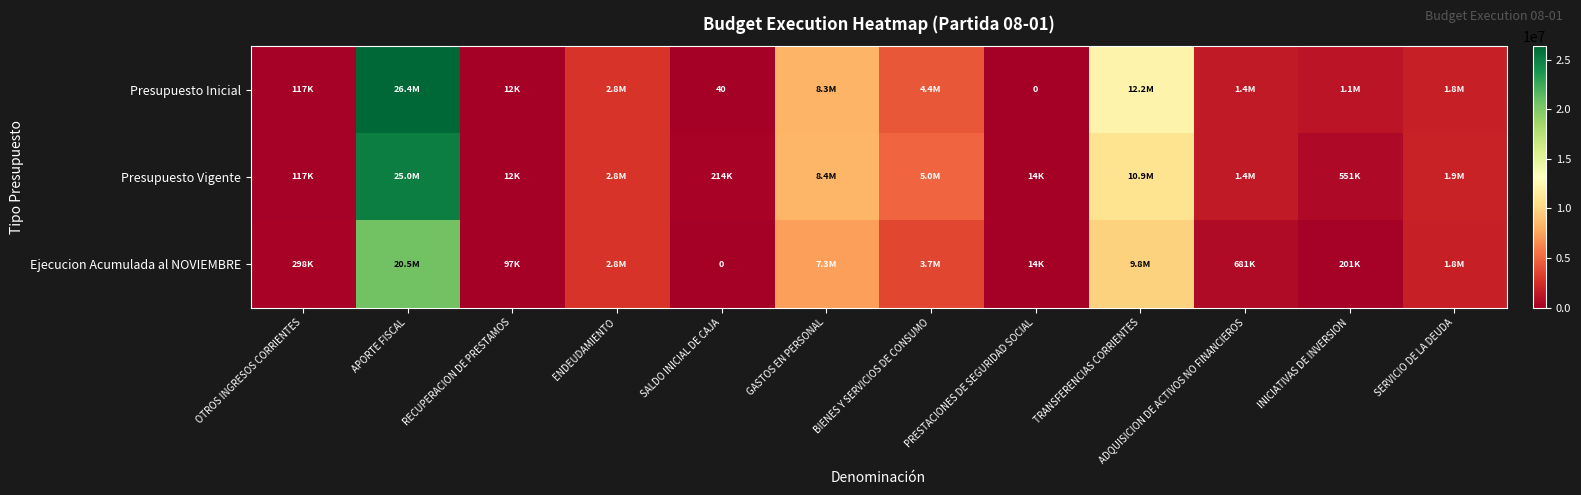

What is the total value across all series at APORTE FISCAL?

71919821